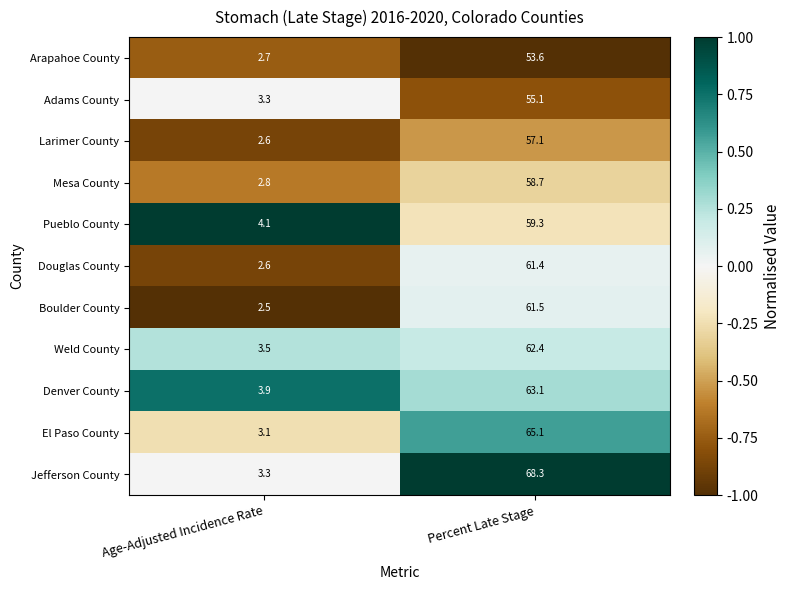

Rank the series by their maximum value, from highest to lowest.

Jefferson County, El Paso County, Denver County, Weld County, Boulder County, Douglas County, Pueblo County, Mesa County, Larimer County, Adams County, Arapahoe County